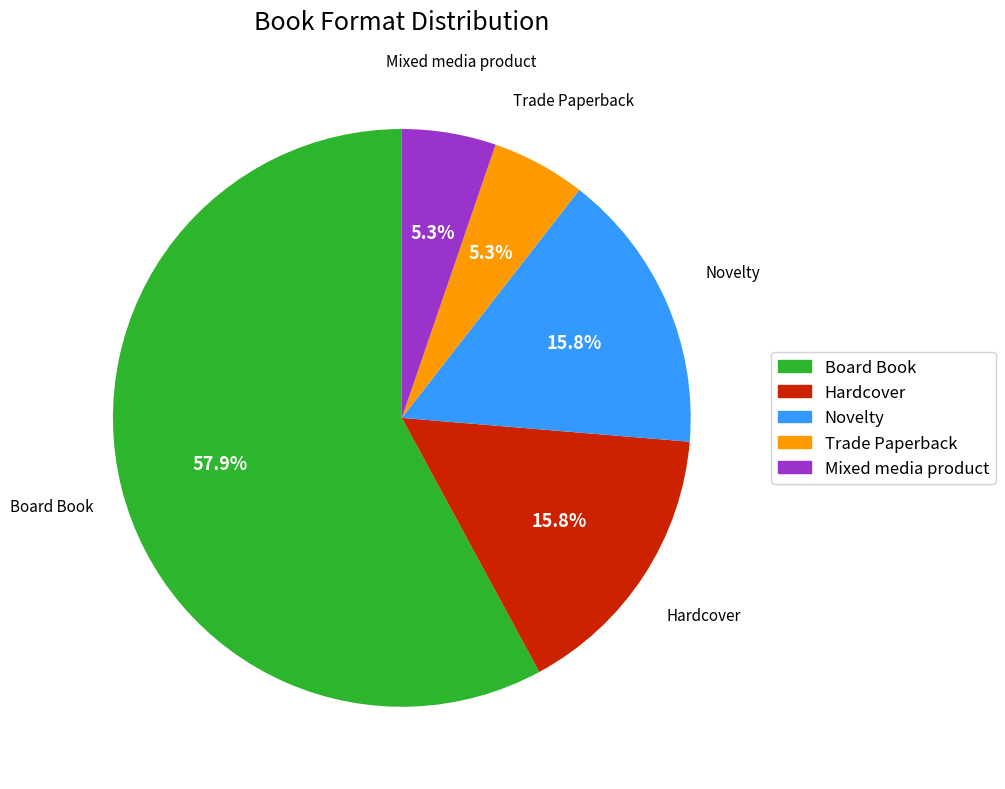

Count the number of slices in the pie.

5